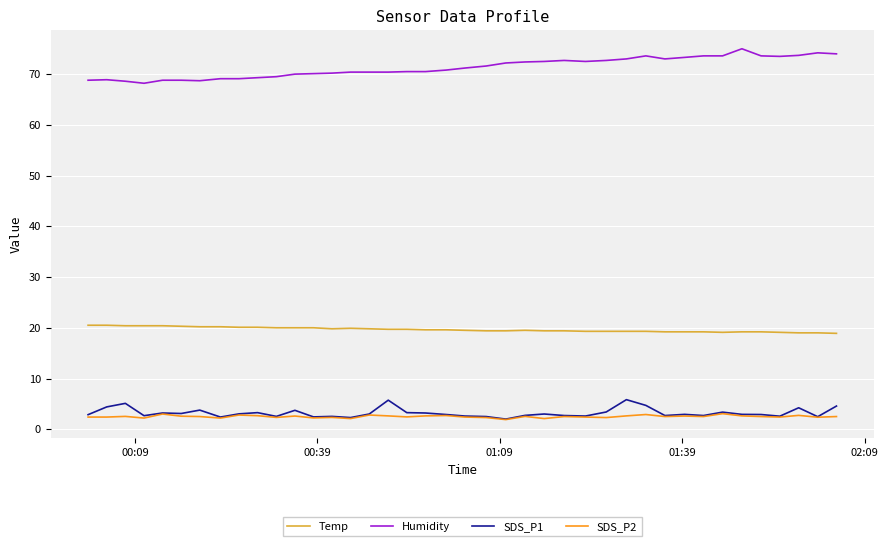

True or false: Temp and SDS_P1 cross at least once.

False